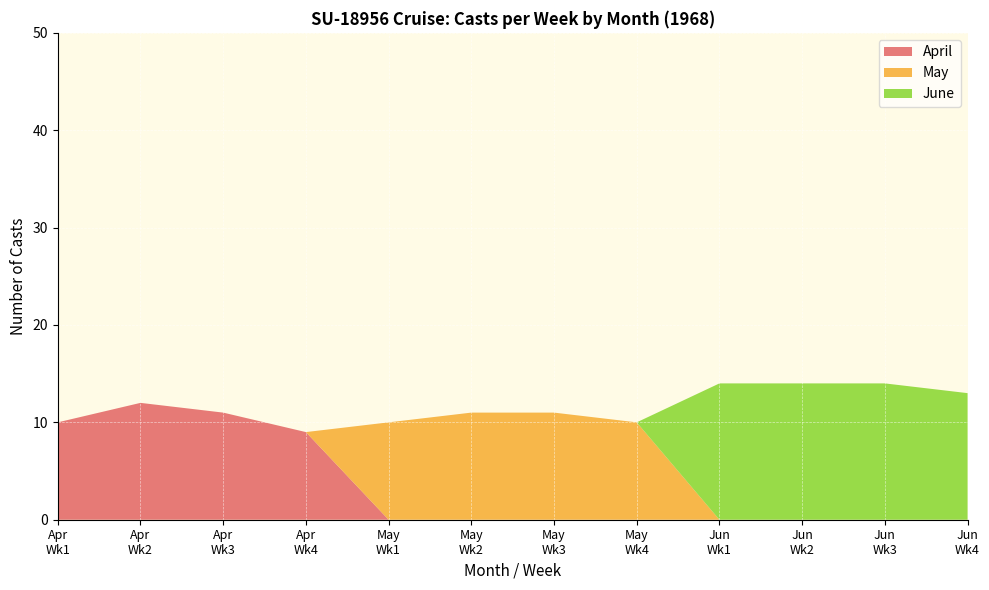

What are all the series names shown in the legend?

April, May, June